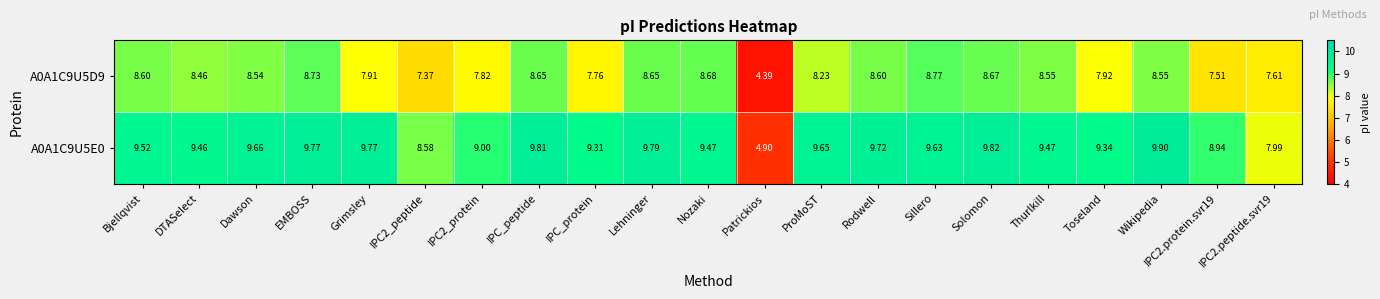

Which series has the largest total across all categories?

A0A1C9U5E0